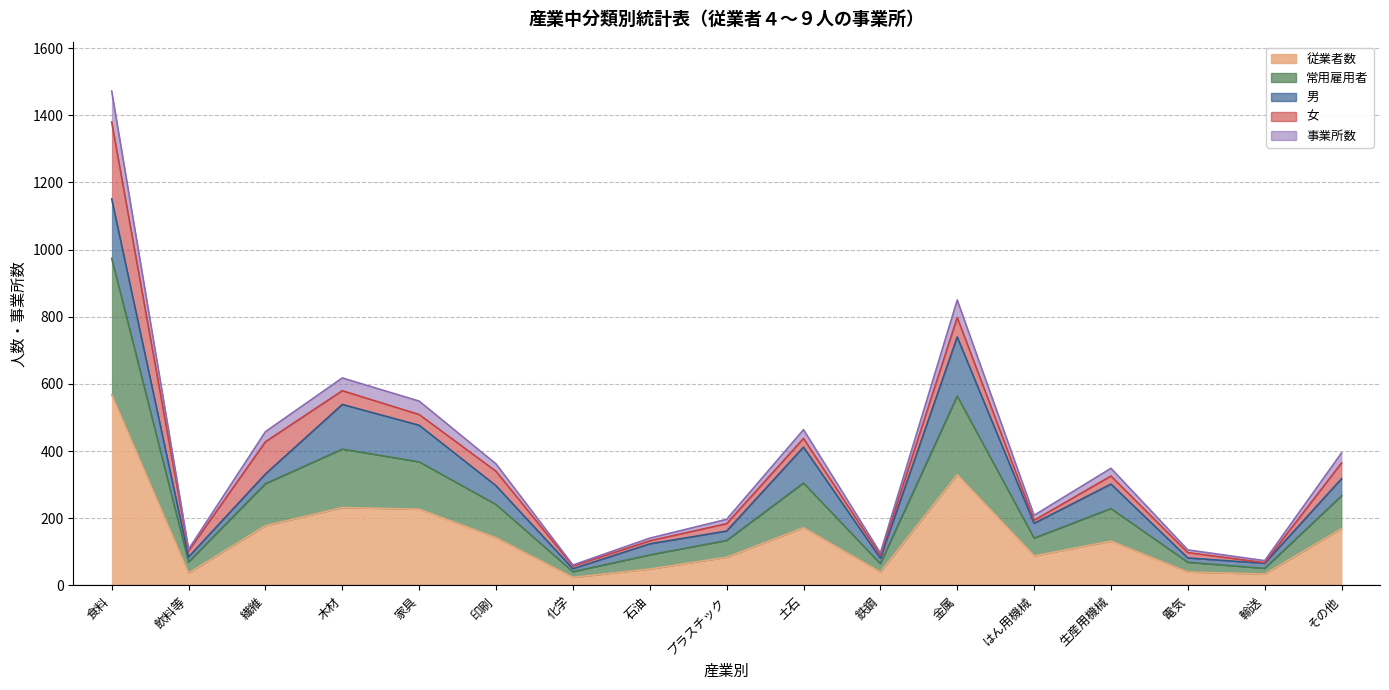

How many data points does each series have?

17